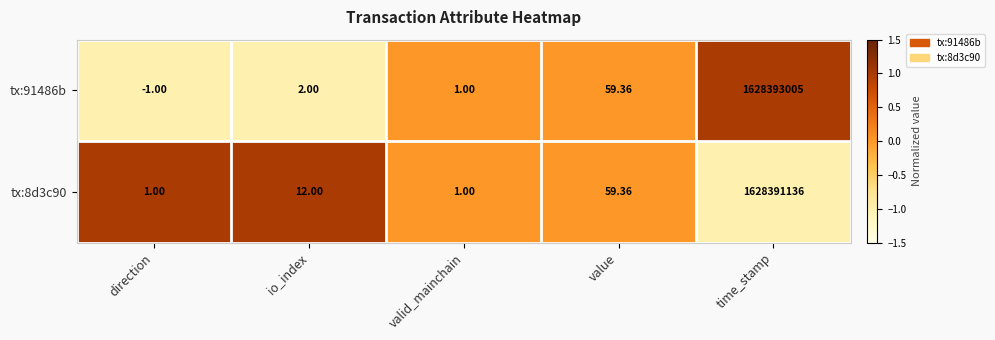

At which category is the sum across all series the highest?

time_stamp